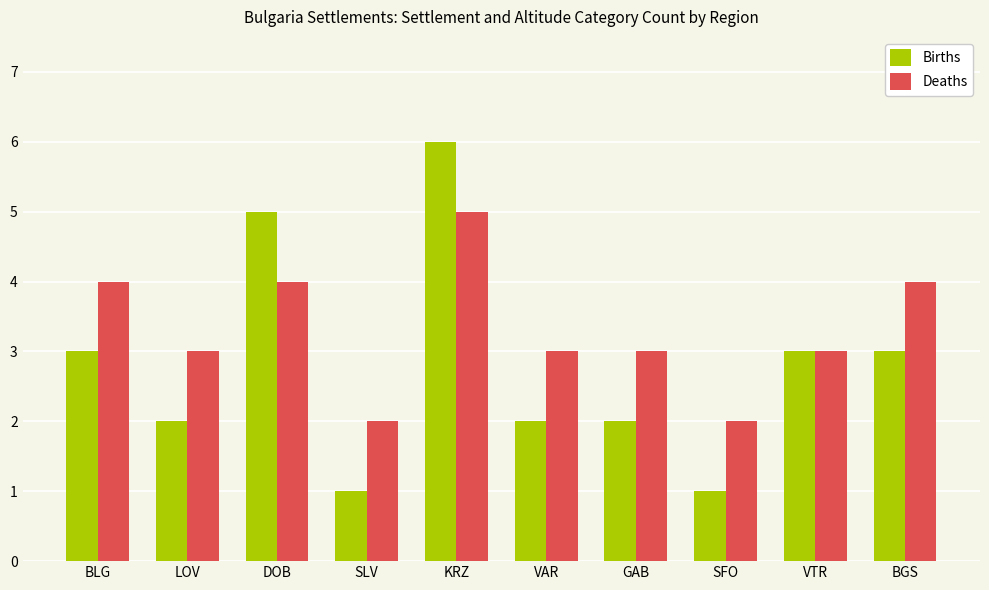

List the series in order of their overall mean, lowest first.

Births, Deaths